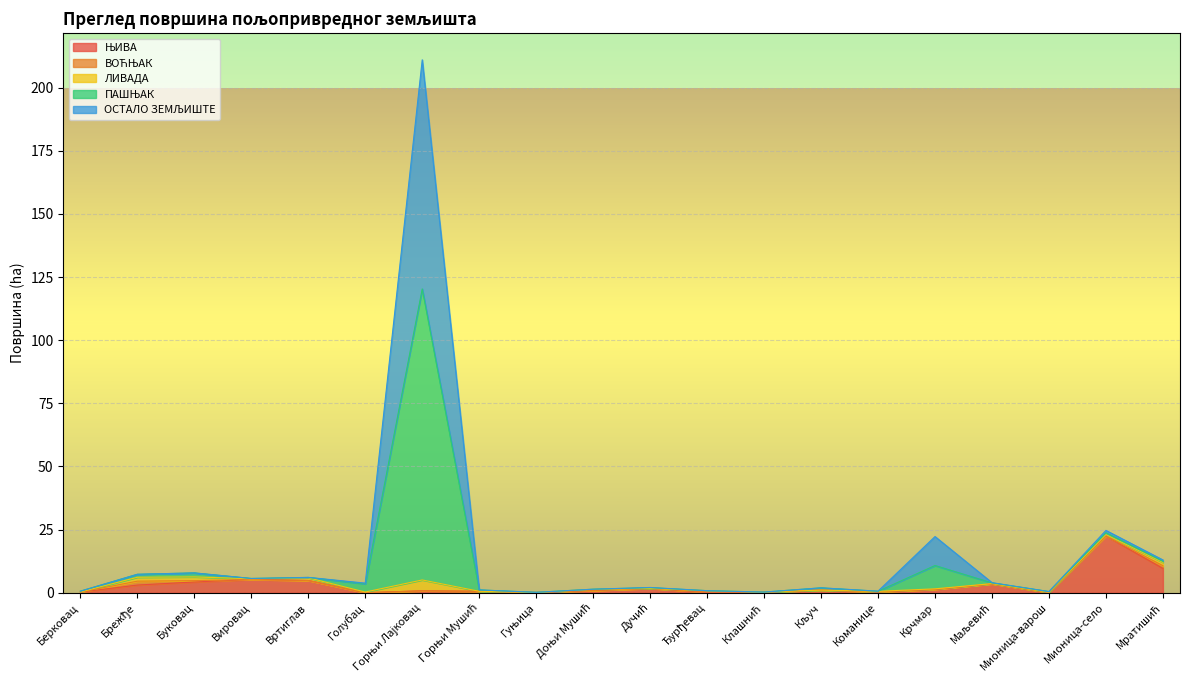

Reading left to right, extract all data points from this chart.

ЊИВА: Берковац=0.2	Брежђе=3.0	Буковац=4.2	Вировац=5.2	Вртиглав=4.8	Голубац=0.0	Горњи Лајковац=0.8	Горњи Мушић=0.6	Гуњица=0.1	Доњи Мушић=0.9	Дучић=1.7	Ђурђевац=0.1	Клашнић=0.3	Кључ=1.0	Команице=0.3	Крчмар=1.3	Маљевић=3.5	Мионица-варош=0.1	Мионица-село=22.5	Мратишић=9.6
ВОЋЊАК: Берковац=0.0	Брежђе=1.5	Буковац=0.5	Вировац=0.0	Вртиглав=0.0	Голубац=0.0	Горњи Лајковац=0.0	Горњи Мушић=0.0	Гуњица=0.0	Доњи Мушић=0.0	Дучић=0.0	Ђурђевац=0.2	Клашнић=0.0	Кључ=0.0	Команице=0.0	Крчмар=0.0	Маљевић=0.0	Мионица-варош=0.0	Мионица-село=0.0	Мратишић=1.1
ЛИВАДА: Берковац=0.1	Брежђе=1.5	Буковац=1.5	Вировац=0.3	Вртиглав=1.1	Голубац=0.3	Горњи Лајковац=4.3	Горњи Мушић=0.0	Гуњица=0.0	Доњи Мушић=0.5	Дучић=0.0	Ђурђевац=0.5	Клашнић=0.0	Кључ=0.0	Команице=0.2	Крчмар=0.2	Маљевић=0.1	Мионица-варош=0.1	Мионица-село=0.5	Мратишић=1.3
ПАШЊАК: Берковац=0.3	Брежђе=1.2	Буковац=1.6	Вировац=0.1	Вртиглав=0.1	Голубац=3.3	Горњи Лајковац=115.3	Горњи Мушић=0.5	Гуњица=0.1	Доњи Мушић=0.1	Дучић=0.3	Ђурђевац=0.0	Клашнић=0.0	Кључ=0.9	Команице=0.0	Крчмар=9.2	Маљевић=0.3	Мионица-варош=0.2	Мионица-село=0.7	Мратишић=0.4
ОСТАЛО ЗЕМЉИШТЕ: Берковац=0.0	Брежђе=0.0	Буковац=0.0	Вировац=0.0	Вртиглав=0.0	Голубац=0.3	Горњи Лајковац=90.7	Горњи Мушић=0.0	Гуњица=0.0	Доњи Мушић=0.0	Дучић=0.1	Ђурђевац=0.0	Клашнић=0.0	Кључ=0.0	Команице=0.1	Крчмар=11.5	Маљевић=0.1	Мионица-варош=0.0	Мионица-село=1.0	Мратишић=0.6